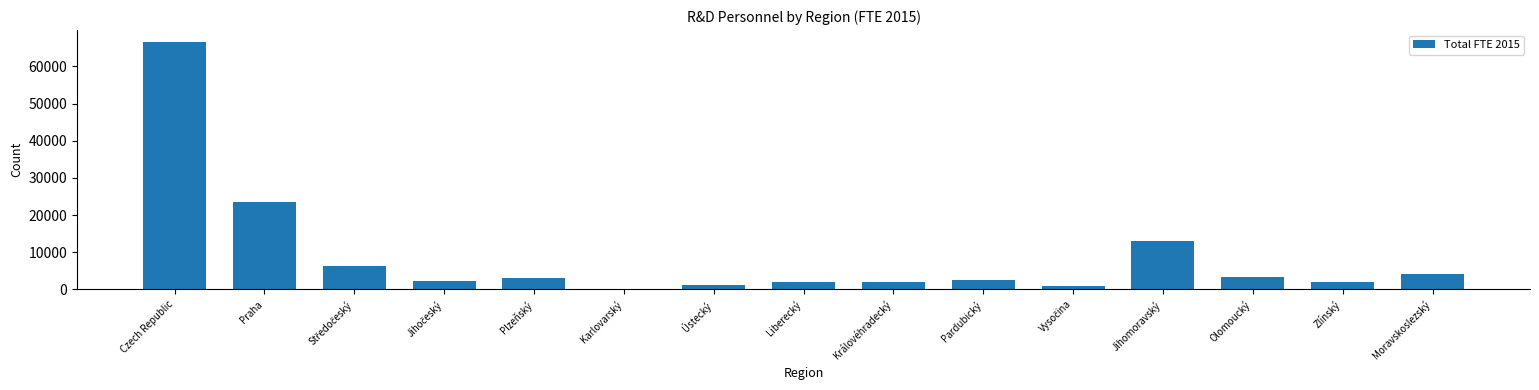

What value does the data have at Praha?

23444.6